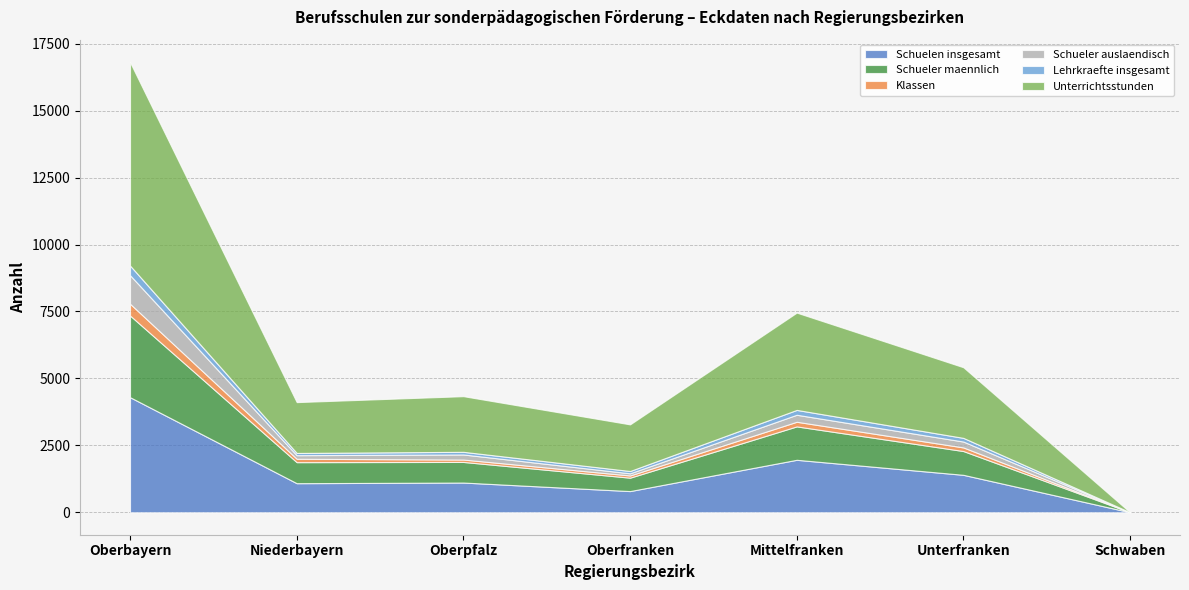

Rank the series by their maximum value, from highest to lowest.

Unterrichtsstunden, Schuelen insgesamt, Schueler maennlich, Schueler auslaendisch, Klassen, Lehrkraefte insgesamt